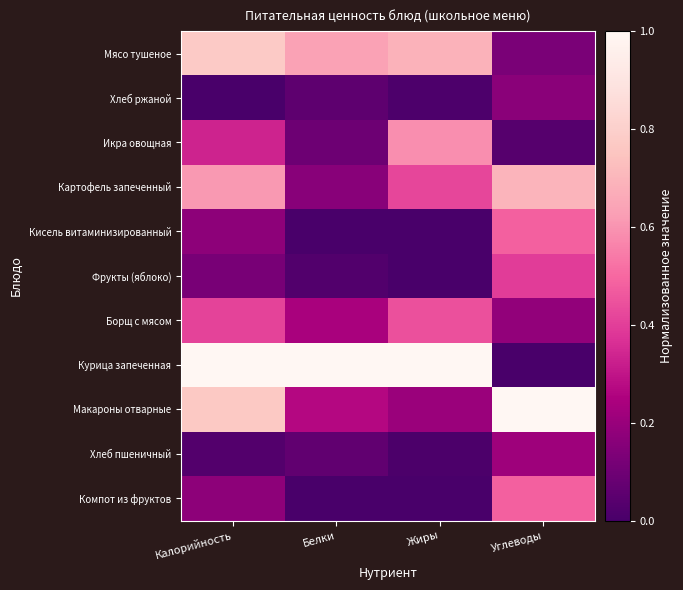

List the series in order of their peak value, highest first.

Курица запеченная, Макароны отварные, Мясо тушеное, Картофель запеченный, Икра овощная, Кисель витаминизированный, Компот из фруктов, Борщ с мясом, Фрукты (яблоко), Хлеб пшеничный, Хлеб ржаной